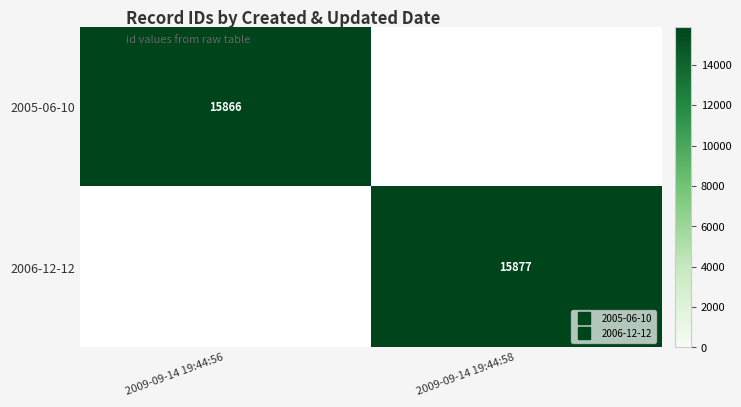

True or false: 2006-12-12 has a value of 15877.0 at 2009-09-14 19:44:58.

True